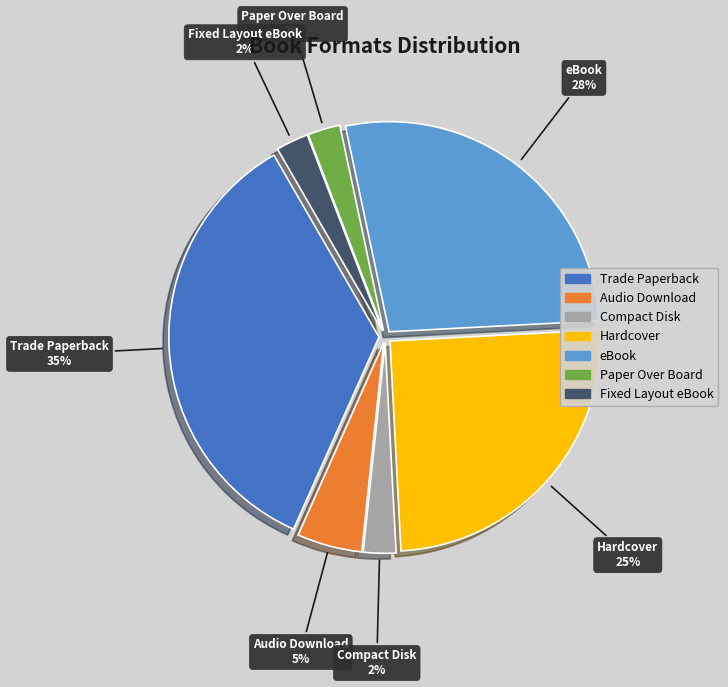

What is the ratio of the value at Paper Over Board to the value at Fixed Layout eBook?

1.0